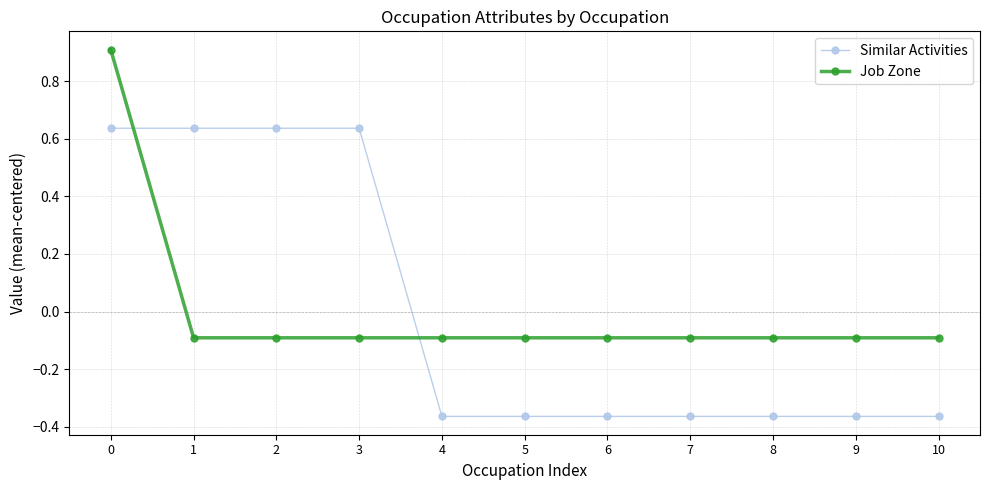

What is the value of the Job Zone point at the 5th from the left?

-0.1